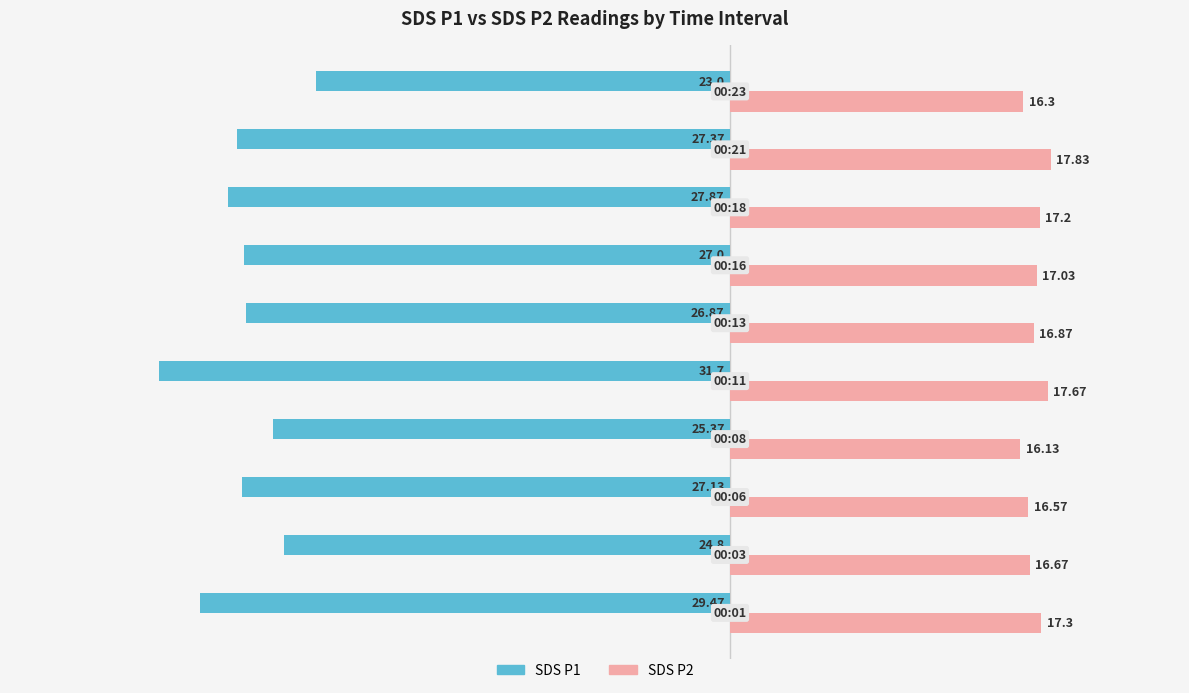

What is the sum of all SDS P2 values?

169.6